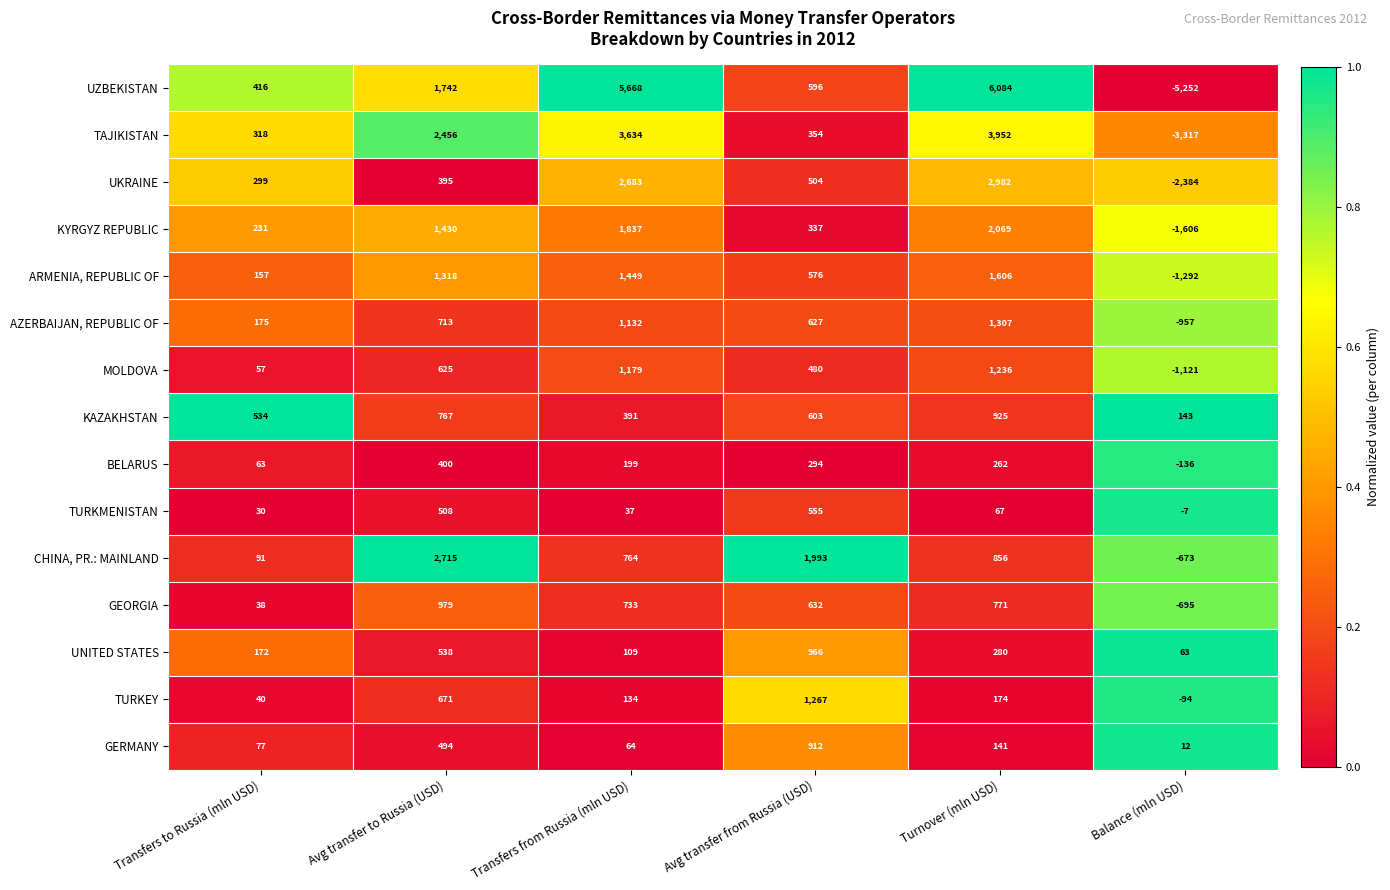

What is the total value across all series at Transfers from Russia (mln USD)?

20013